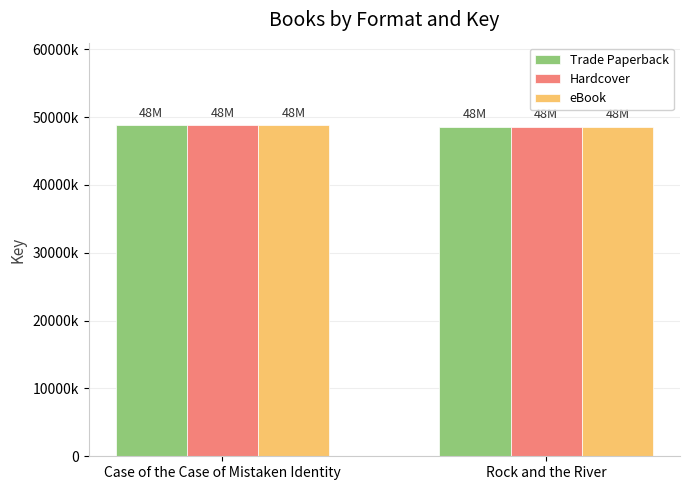

At which label does Trade Paperback reach its peak?

Case of the Case of Mistaken Identity